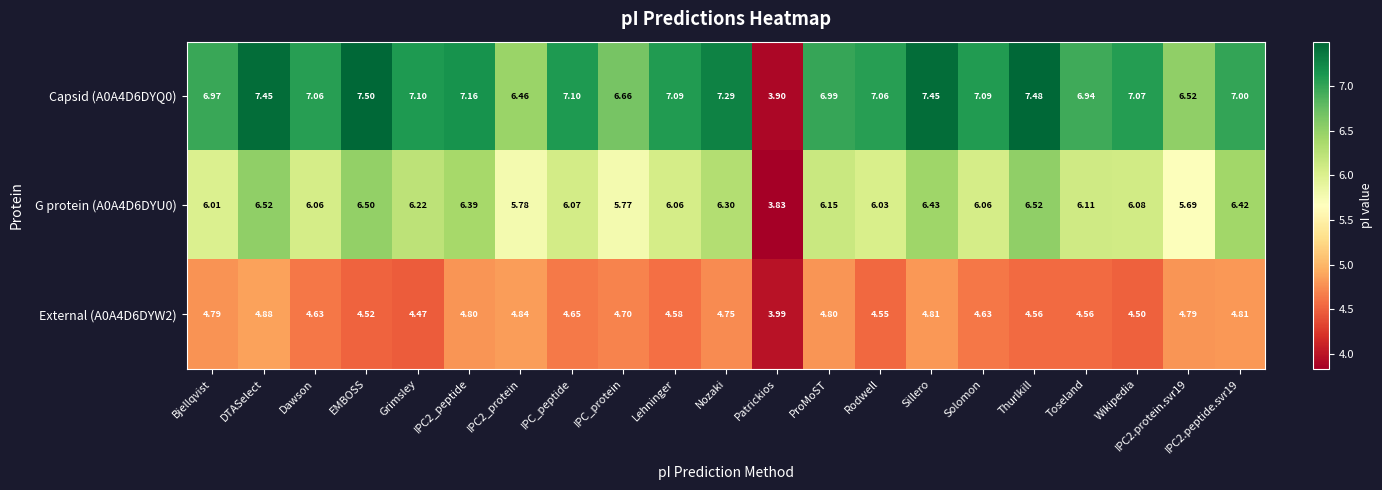

How many categories are shown in the chart?

21